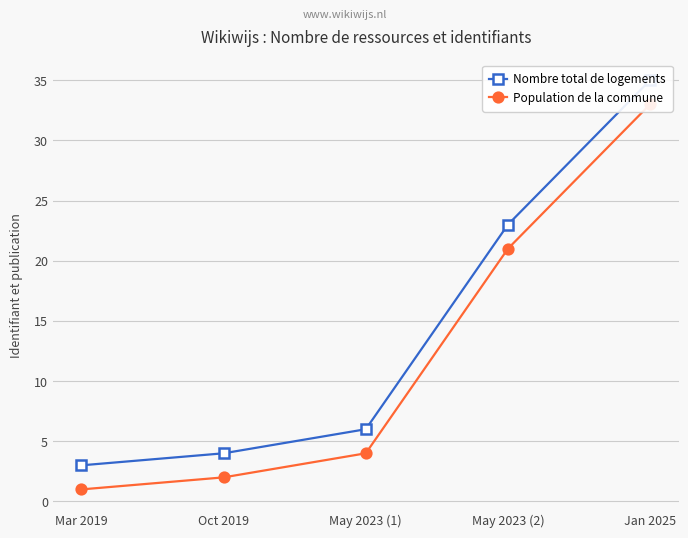

Reading left to right, extract all data points from this chart.

Nombre total de logements: Mar 2019=3	Oct 2019=4	May 2023 (1)=6	May 2023 (2)=23	Jan 2025=35
Population de la commune: Mar 2019=1	Oct 2019=2	May 2023 (1)=4	May 2023 (2)=21	Jan 2025=33